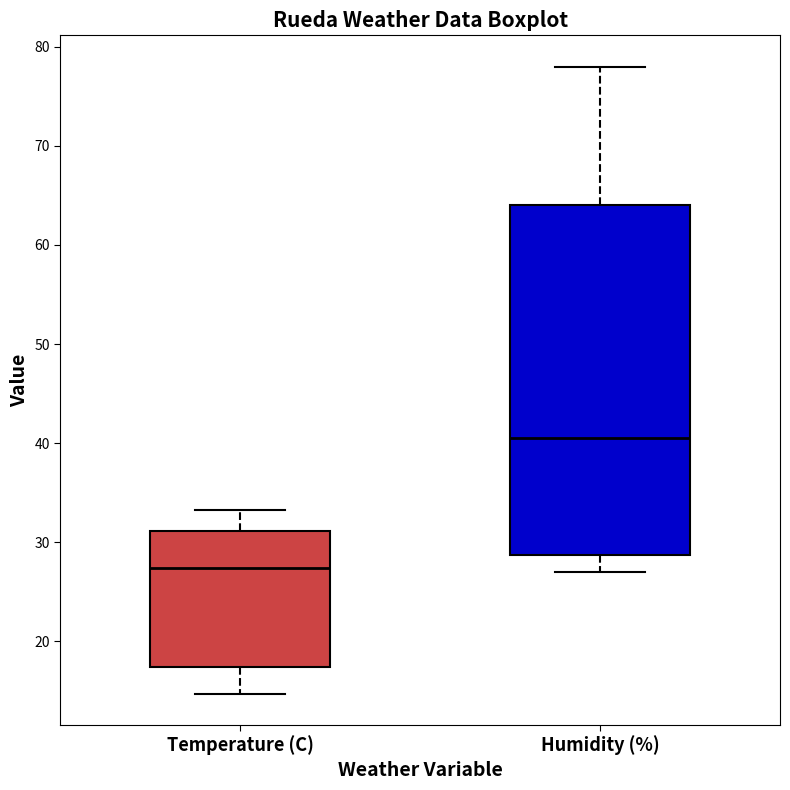

Which box has the lowest median line?

Temperature (C)